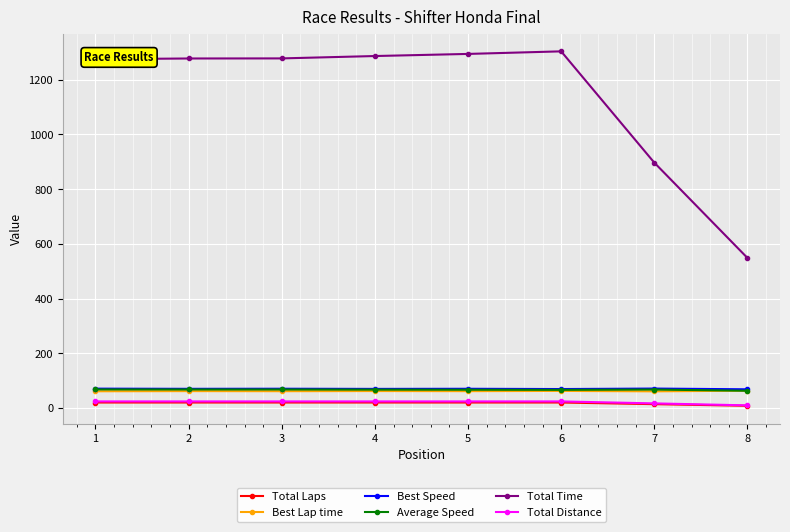

What is the highest value of the Best Speed series?

71.0